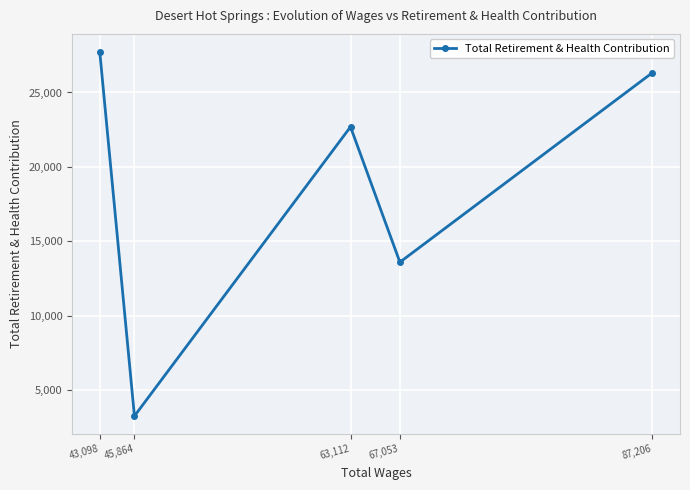

The value at 45,864 is 3248. True or false?

True